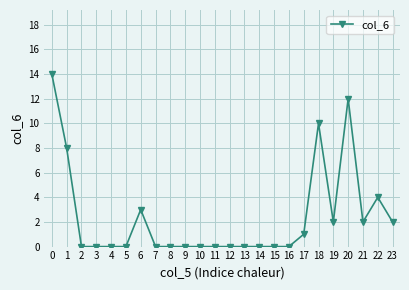

True or false: the data shows 22 at 0.

False